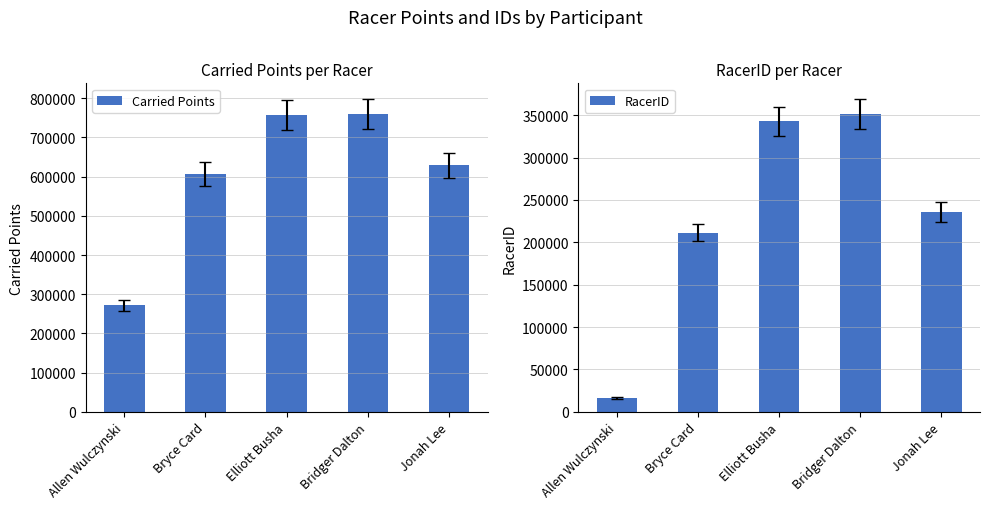

Which series has the widest spread of values?

Carried Points